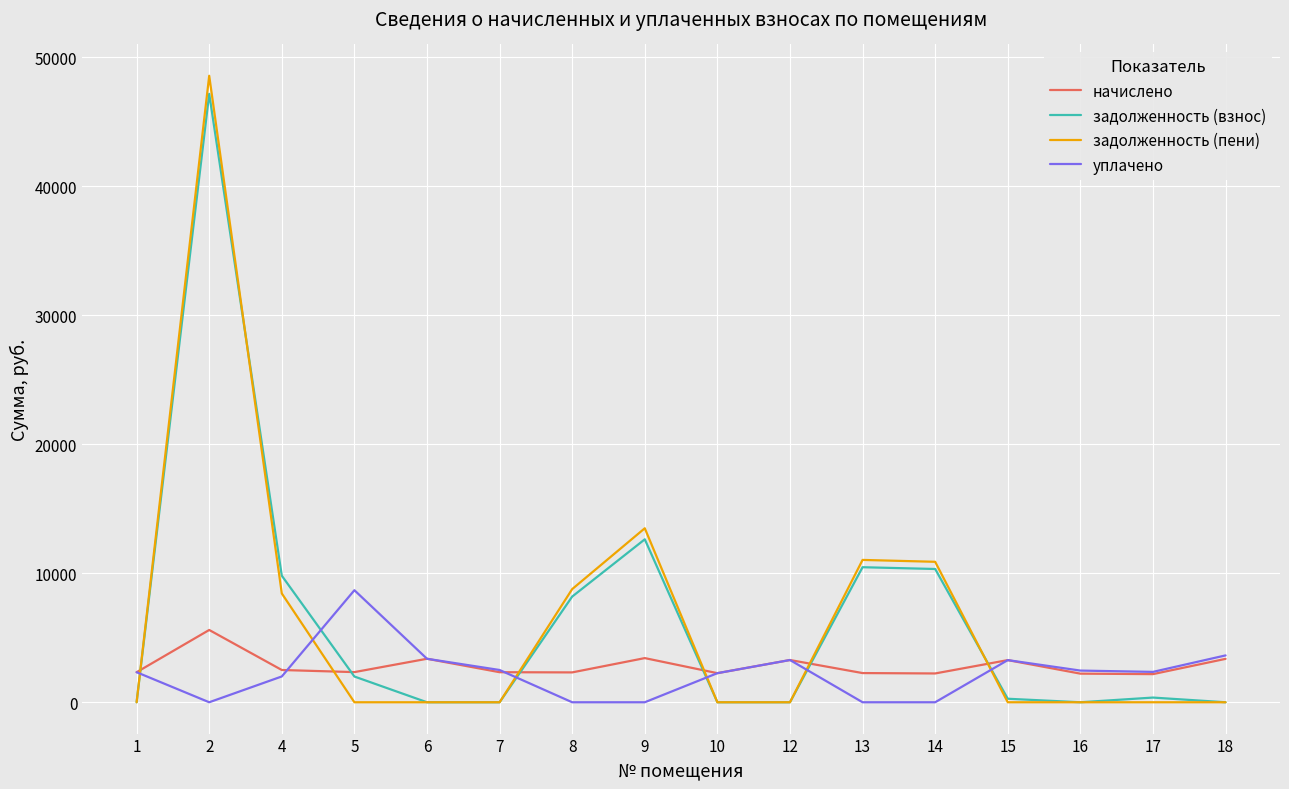

What is the average value of the задолженность (пени) series?

6321.8